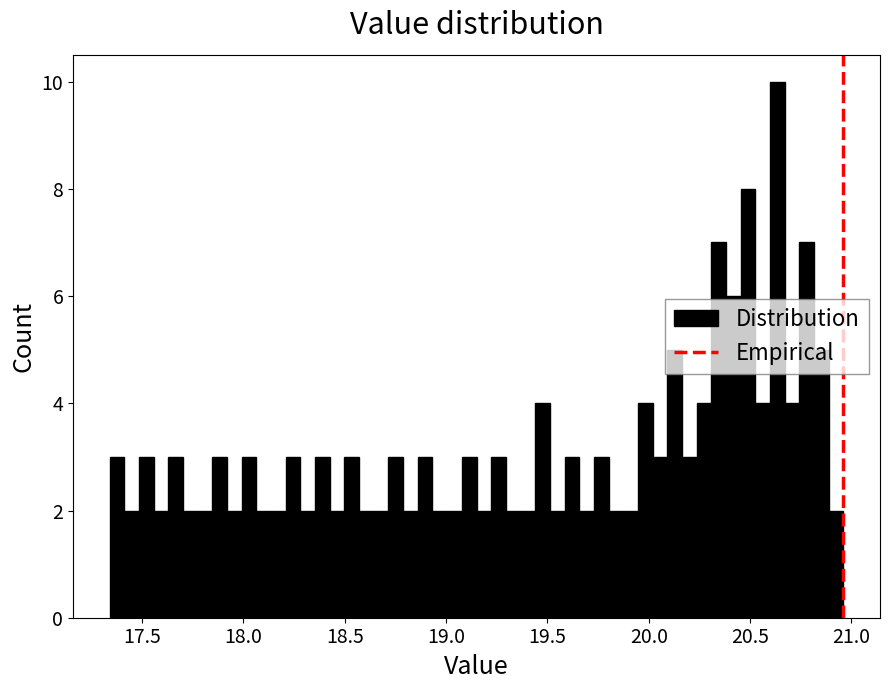

Around what value on the x-axis is the tallest bar? Give the approximate position of its centre, as read against the axis.

20.65